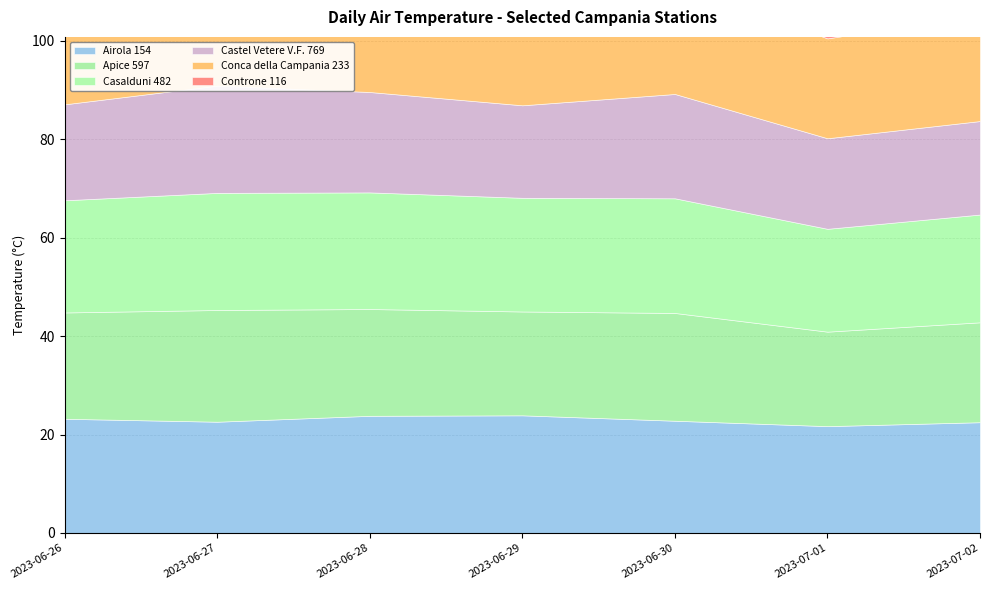

What are all the series names shown in the legend?

Airola 154, Apice 597, Casalduni 482, Castel Vetere V.F. 769, Conca della Campania 233, Controne 116